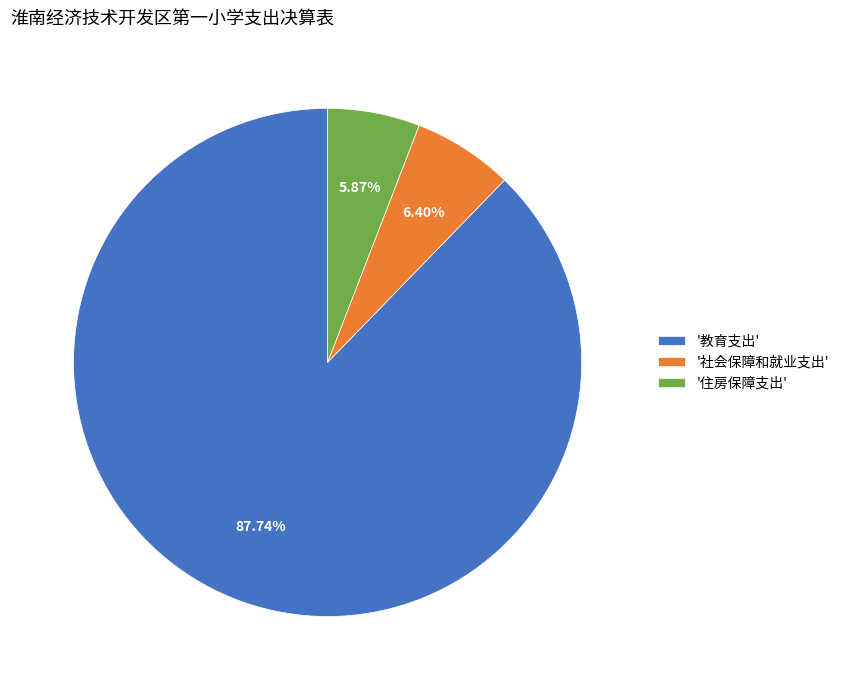

How many slices are in this pie chart?

3